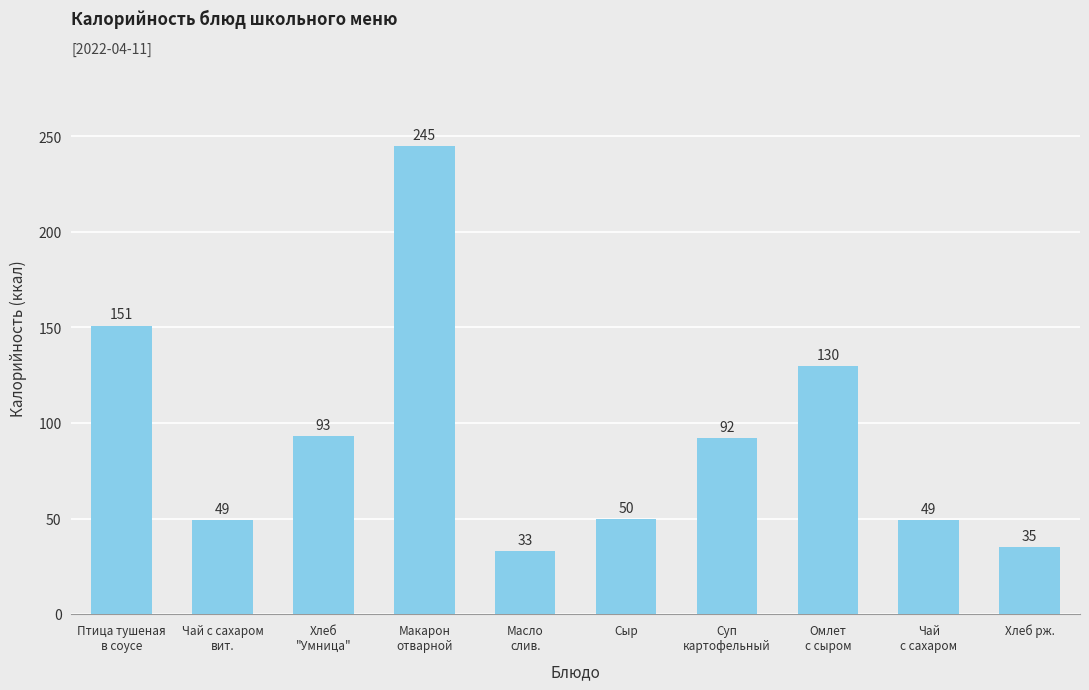

Does the chart contain any negative values?

No